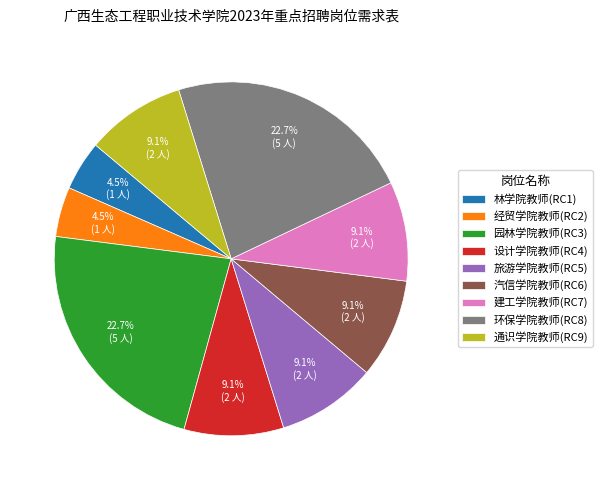

How many slices are in this pie chart?

9